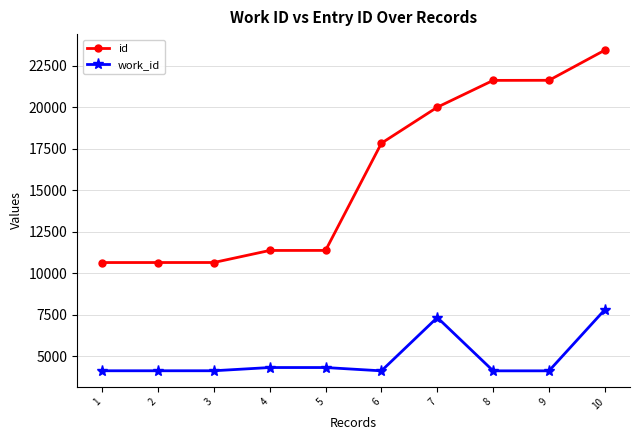

What is the value of the work_id point at the 3rd from the left?

4141